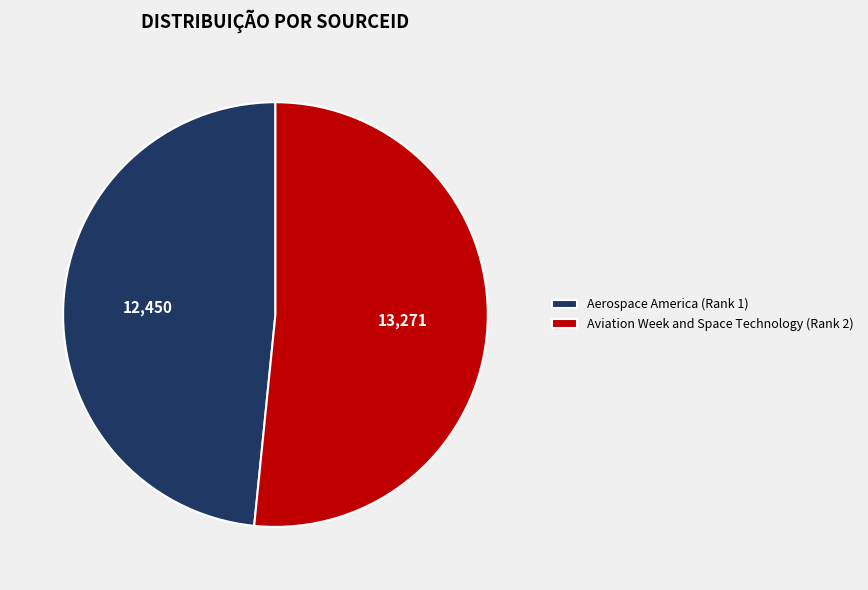

True or false: Aviation Week and Space Technology (Rank 2) accounts for 52% of the total.

True